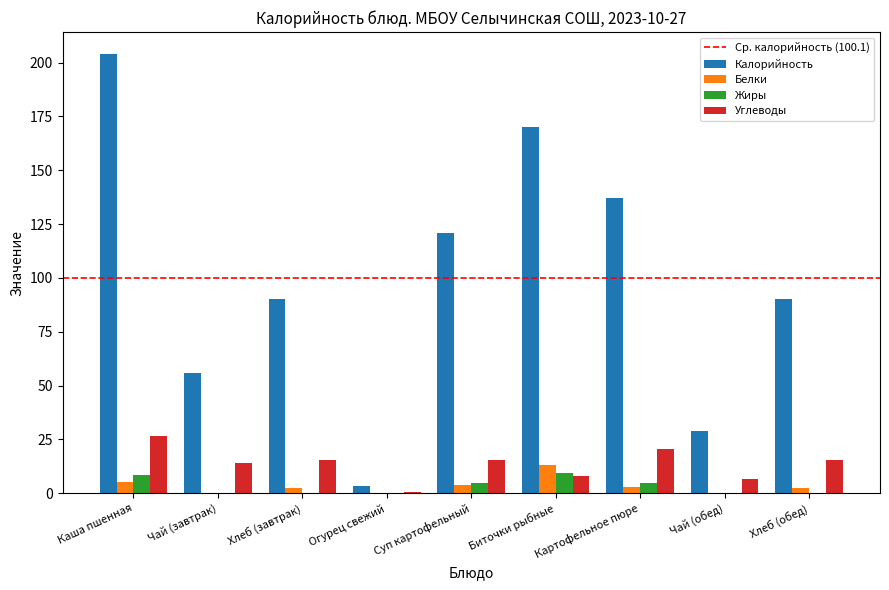

The Белки series shows 13.0 at Биточки рыбные. True or false?

True